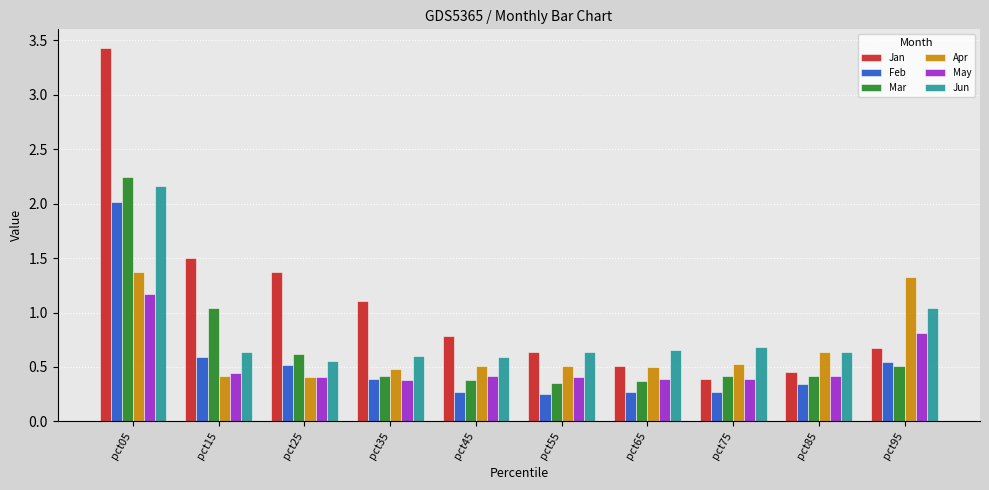

What is the total value across all series at pct55?

2.8